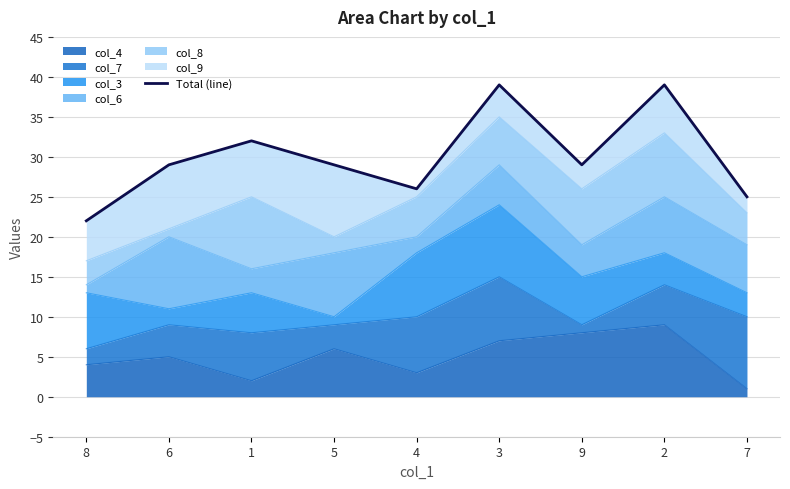

At which label is the value closest to 30?

6